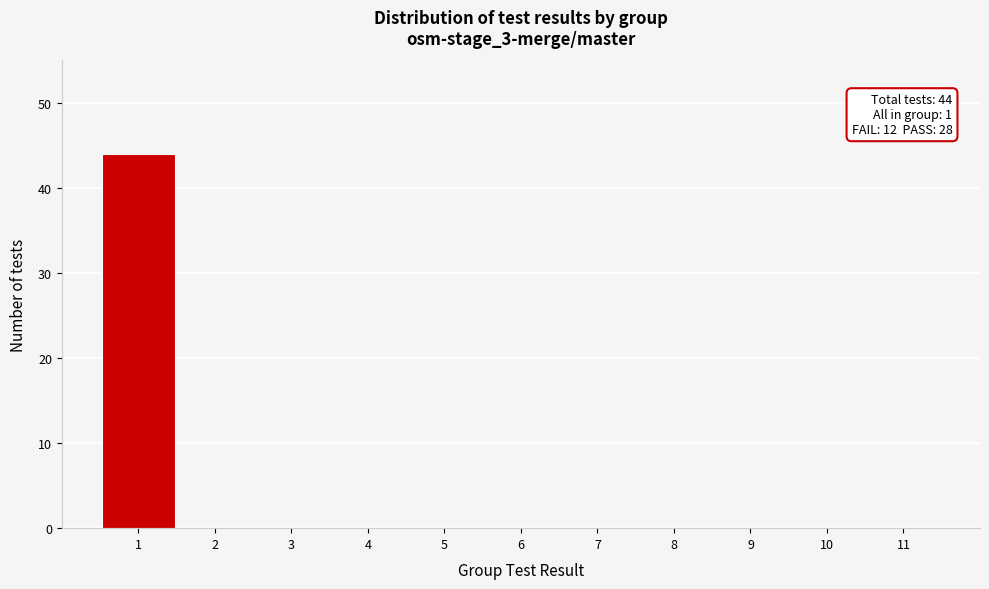

Over which range of the x-axis is the bar tallest?

0.5 to 1.5